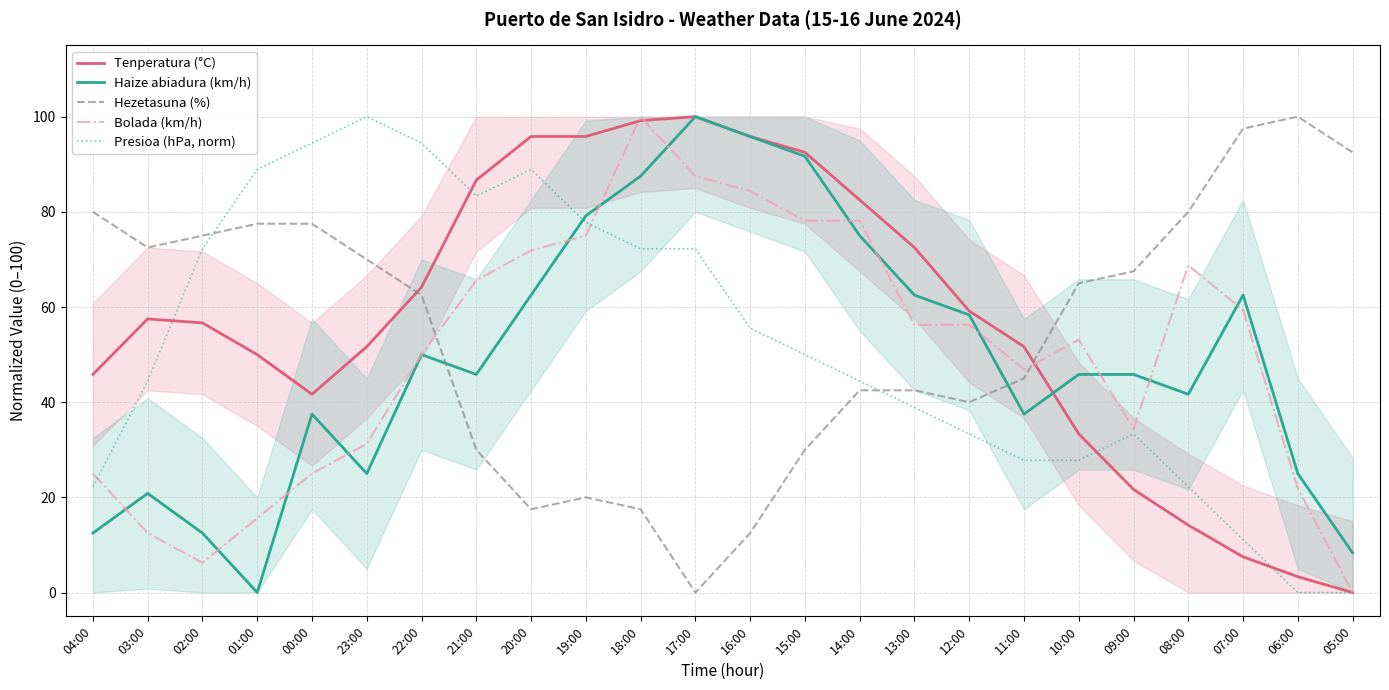

Reading left to right, transcribe all the data shown in this chart.

Tenperatura (°C): 04:00=45.8	03:00=57.5	02:00=56.7	01:00=50.0	00:00=41.7	23:00=51.7	22:00=64.2	21:00=86.7	20:00=95.8	19:00=95.8	18:00=99.2	17:00=100.0	16:00=95.8	15:00=92.5	14:00=82.5	13:00=72.5	12:00=59.2	11:00=51.7	10:00=33.3	09:00=21.7	08:00=14.2	07:00=7.5	06:00=3.3	05:00=0.0
Haize abiadura (km/h): 04:00=12.5	03:00=20.8	02:00=12.5	01:00=0.0	00:00=37.5	23:00=25.0	22:00=50.0	21:00=45.8	20:00=62.5	19:00=79.2	18:00=87.5	17:00=100.0	16:00=95.8	15:00=91.7	14:00=75.0	13:00=62.5	12:00=58.3	11:00=37.5	10:00=45.8	09:00=45.8	08:00=41.7	07:00=62.5	06:00=25.0	05:00=8.3
Hezetasuna (%): 04:00=80.0	03:00=72.5	02:00=75.0	01:00=77.5	00:00=77.5	23:00=70.0	22:00=62.5	21:00=30.0	20:00=17.5	19:00=20.0	18:00=17.5	17:00=0.0	16:00=12.5	15:00=30.0	14:00=42.5	13:00=42.5	12:00=40.0	11:00=45.0	10:00=65.0	09:00=67.5	08:00=80.0	07:00=97.5	06:00=100.0	05:00=92.5
Bolada (km/h): 04:00=25.0	03:00=12.5	02:00=6.2	01:00=15.6	00:00=25.0	23:00=31.2	22:00=50.0	21:00=65.6	20:00=71.9	19:00=75.0	18:00=100.0	17:00=87.5	16:00=84.4	15:00=78.1	14:00=78.1	13:00=56.2	12:00=56.2	11:00=46.9	10:00=53.1	09:00=34.4	08:00=68.8	07:00=59.4	06:00=21.9	05:00=0.0
Presioa (hPa, norm): 04:00=22.2	03:00=44.4	02:00=72.2	01:00=88.9	00:00=94.4	23:00=100.0	22:00=94.4	21:00=83.3	20:00=88.9	19:00=77.8	18:00=72.2	17:00=72.2	16:00=55.6	15:00=50.0	14:00=44.4	13:00=38.9	12:00=33.3	11:00=27.8	10:00=27.8	09:00=33.3	08:00=22.2	07:00=11.1	06:00=0.0	05:00=0.0